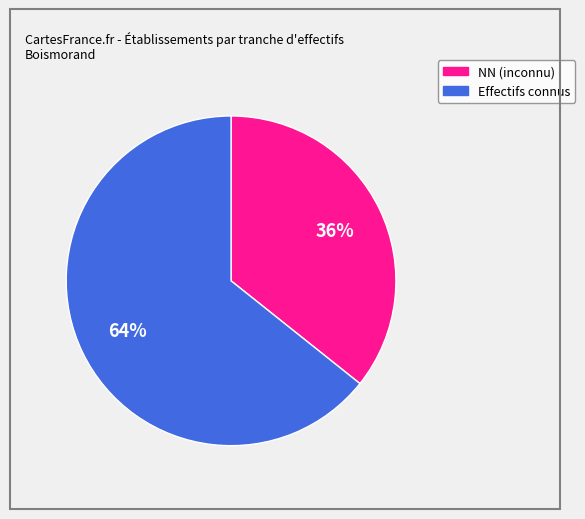

Is the sum of NN (inconnu) and Effectifs connus greater than half?

Yes